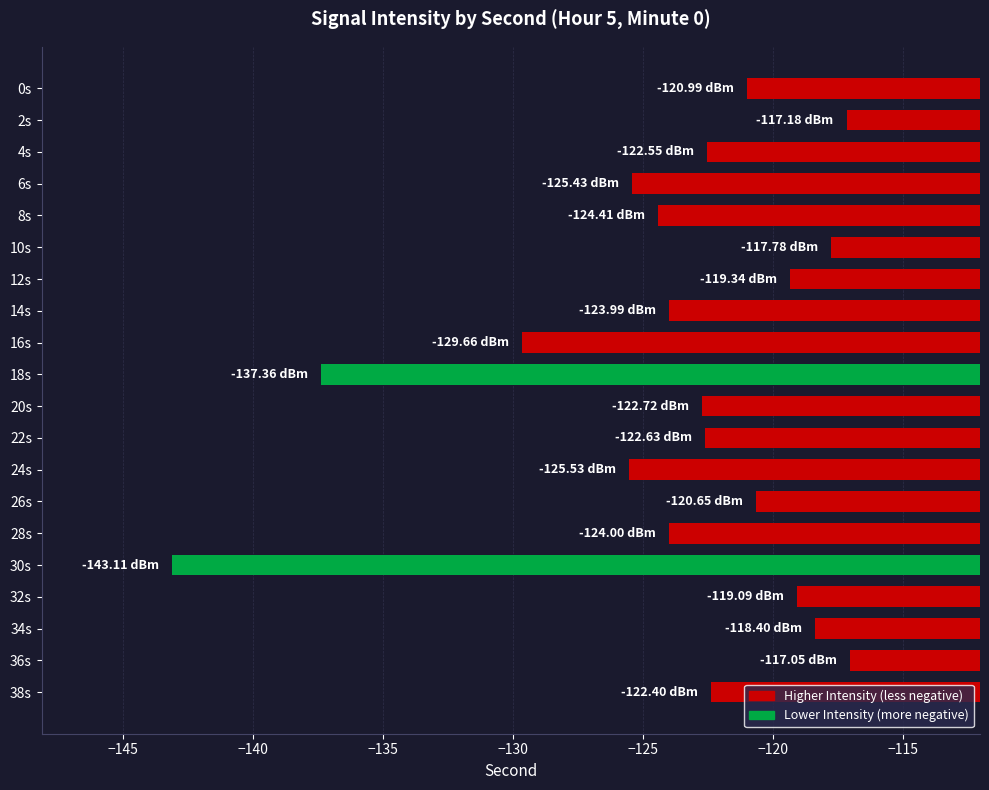

What is the difference between the second highest and second lowest values?

20.2